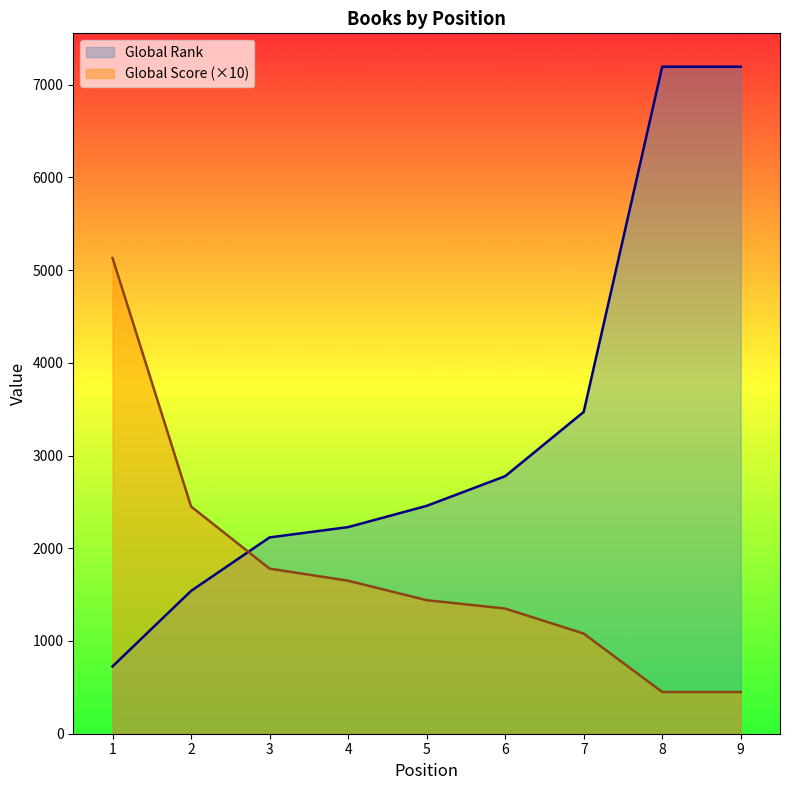

Which category has the lowest value in the Global Score series?

8